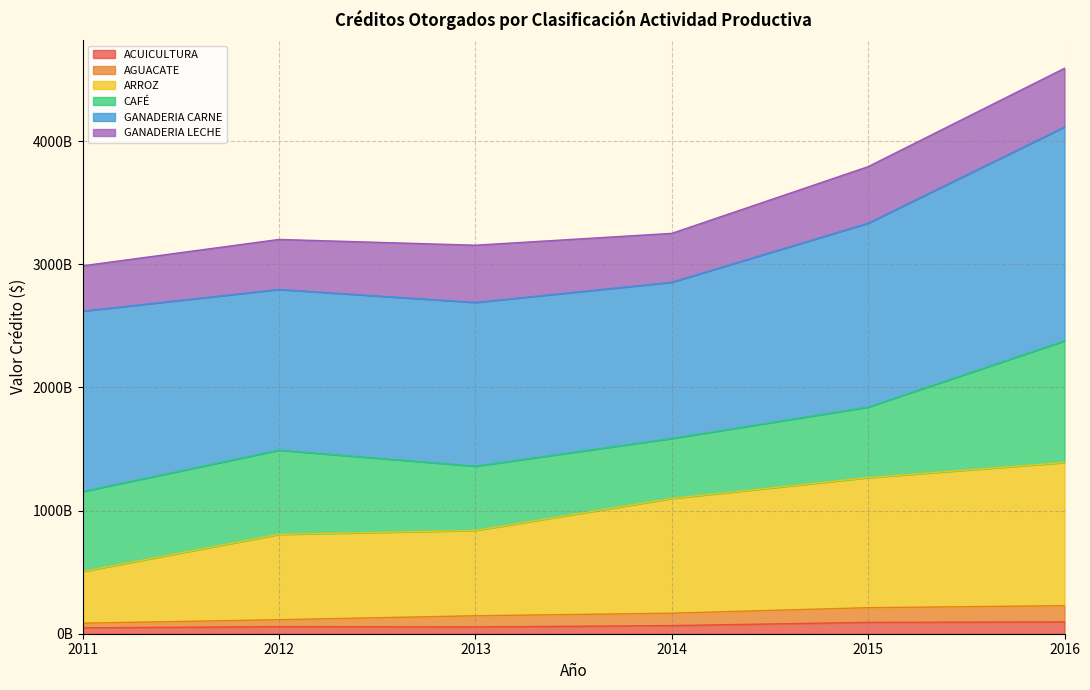

What is the smallest value displayed?

48095279316